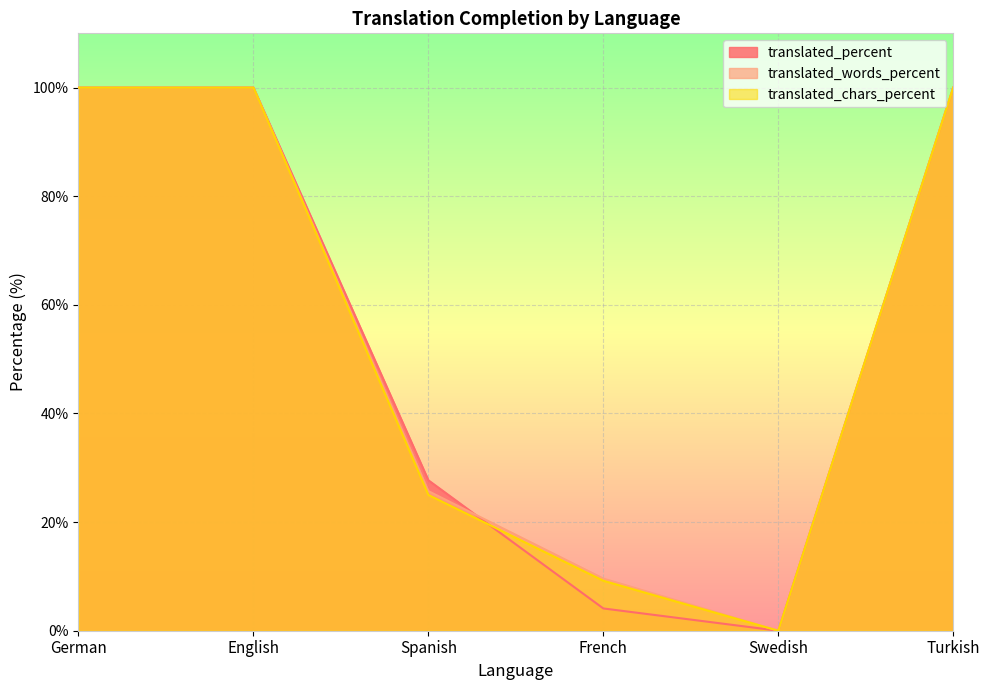

Which series has the largest range (max minus min)?

translated_percent